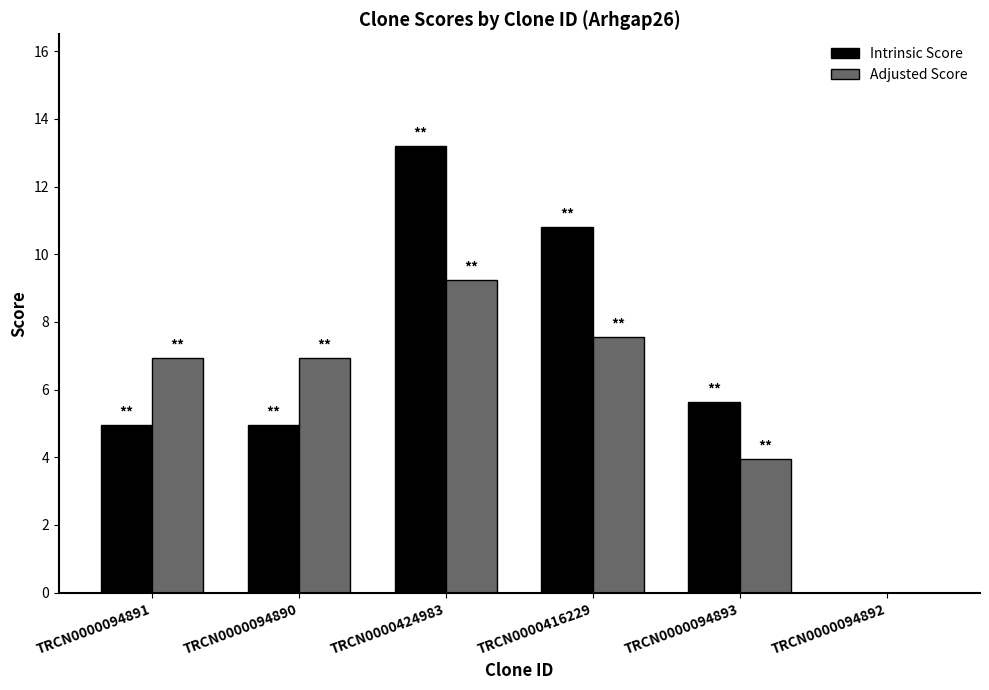

Which series changed the most between TRCN0000094891 and TRCN0000424983?

Intrinsic Score